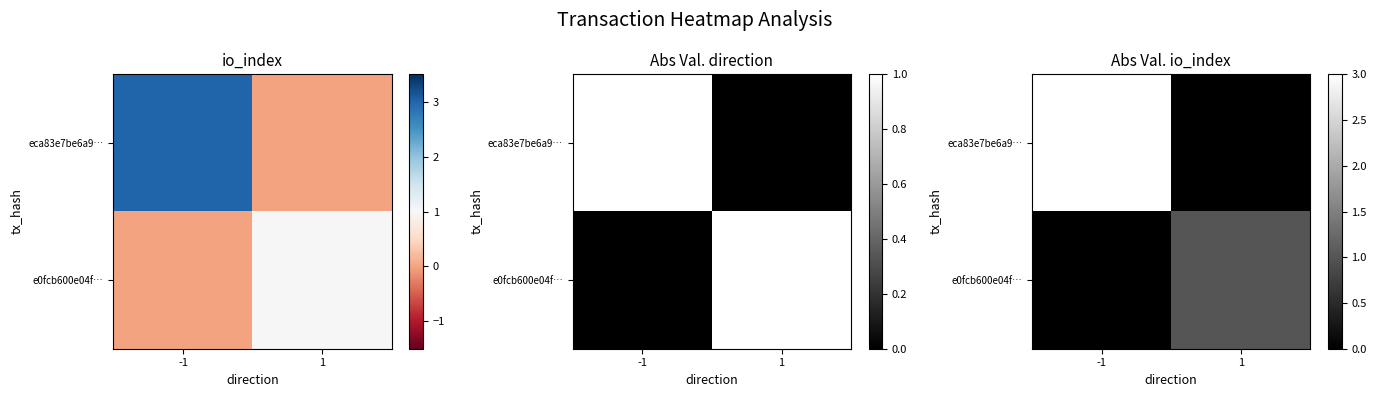

At which category does the chart reach its peak across all series?

-1